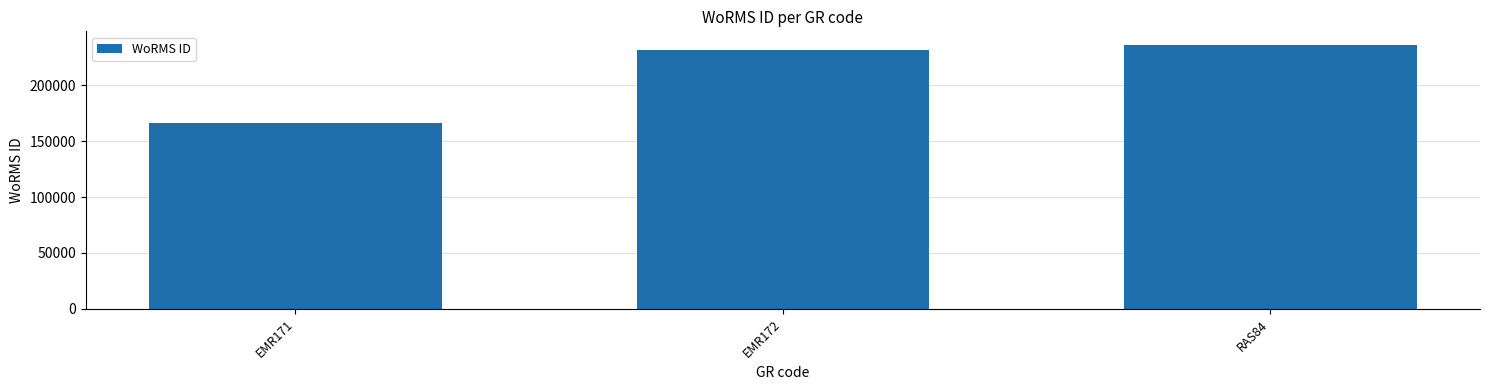

What is the change in value from EMR171 to RAS84?

+69835